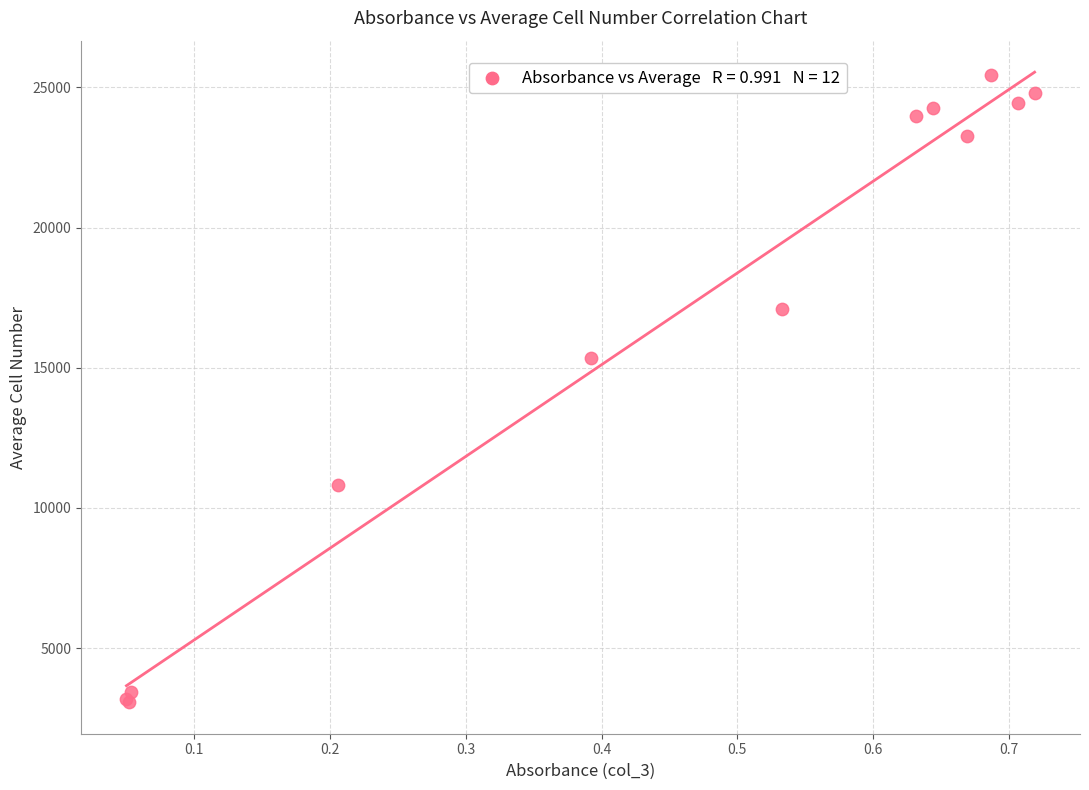

What Y value in the scatter plot is closest to 14255?

15355.3